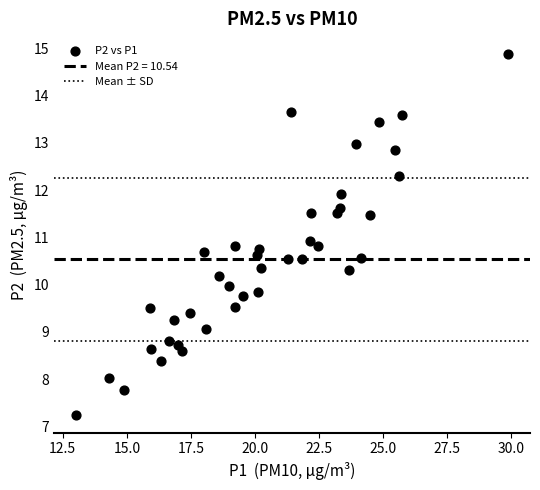

What is the range of X values (max minus min)?

16.9